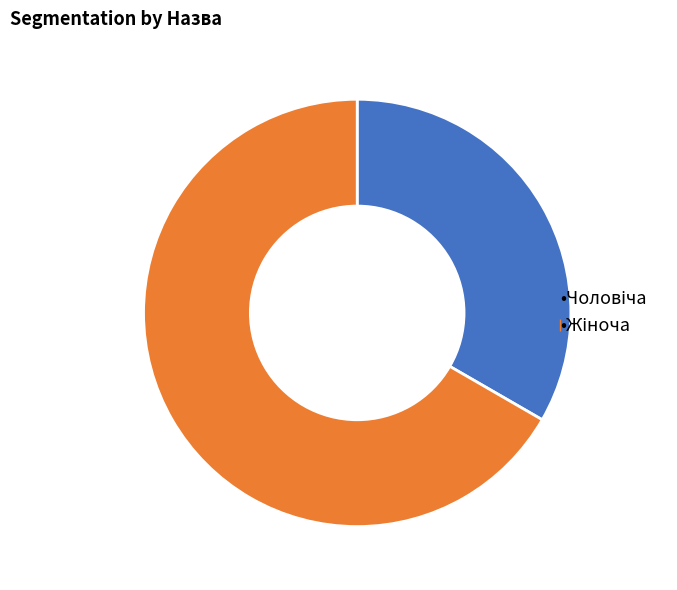

Is there any slice that represents more than half of the pie?

Yes